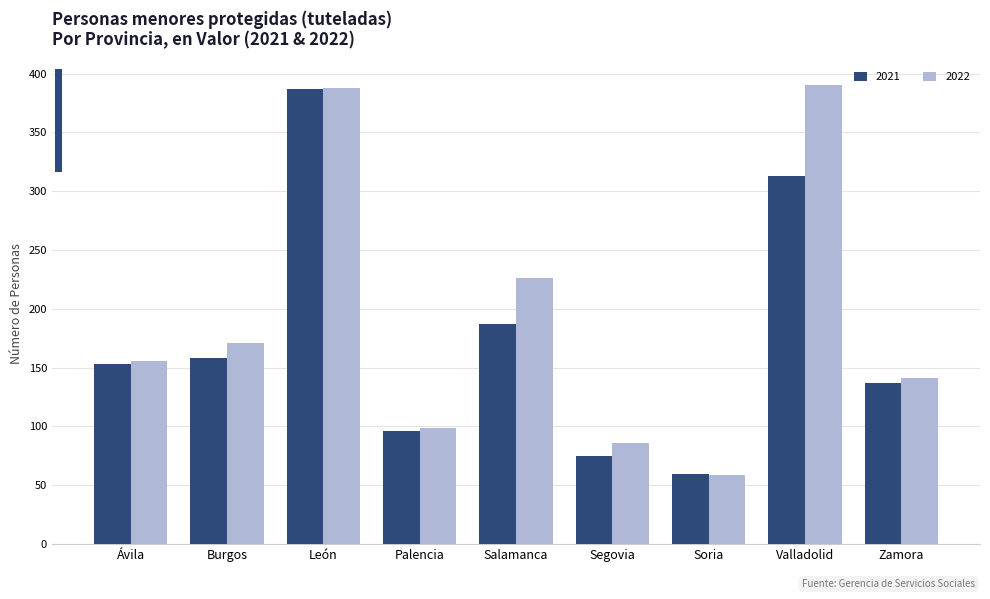

What is the spread (max minus min) of values at Segovia?

11